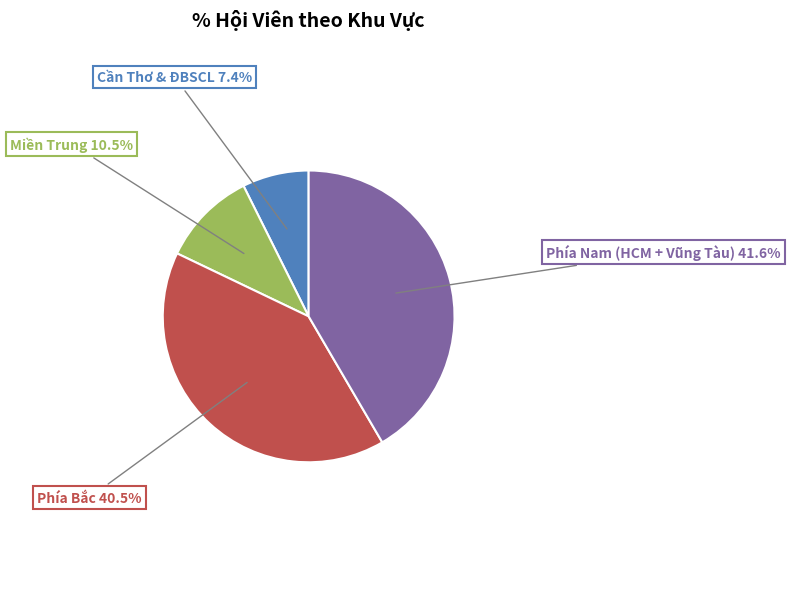

Which category has the biggest portion of the pie?

Phía Nam (HCM + Vũng Tàu)